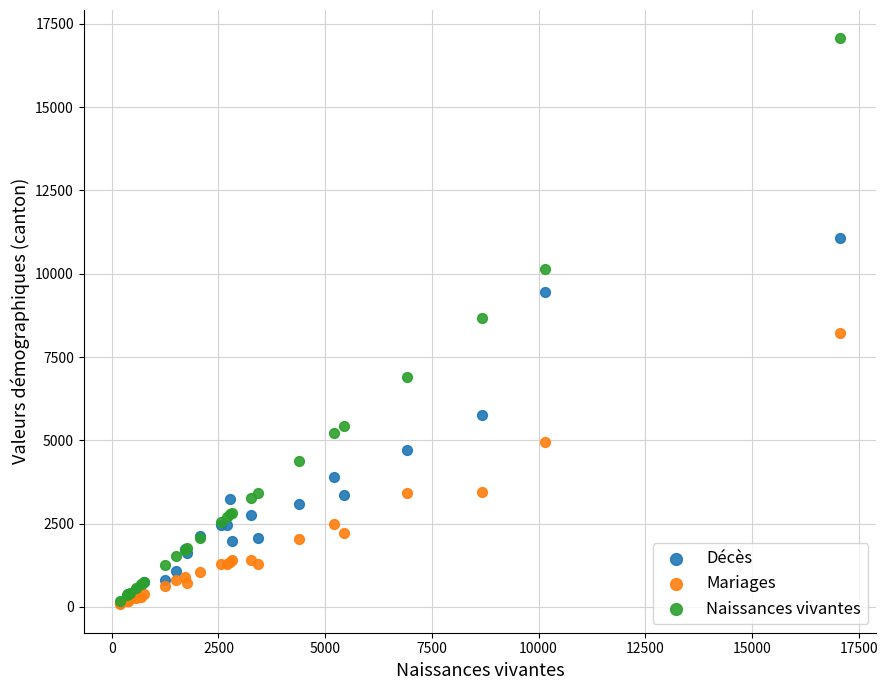

What are all the series names shown in the legend?

Décès, Mariages, Naissances vivantes